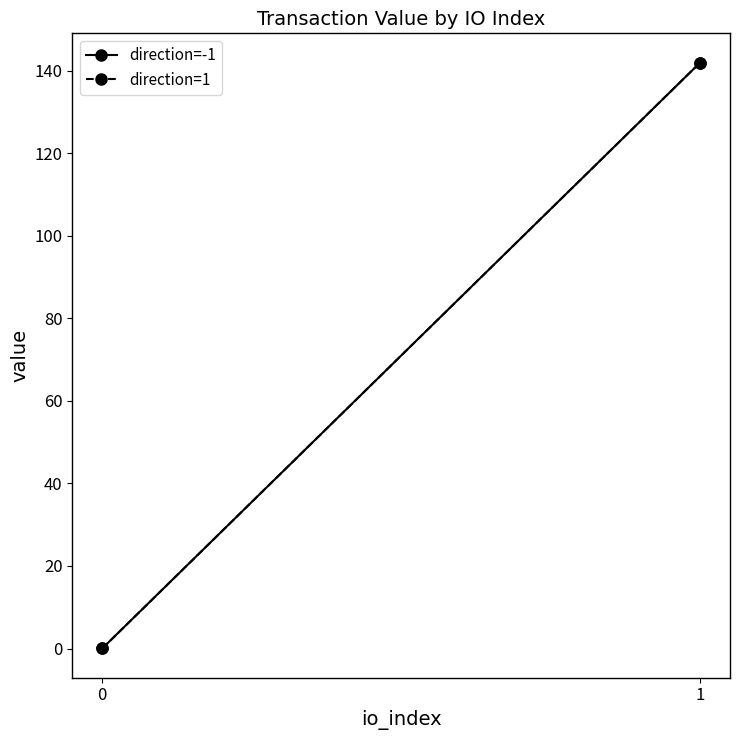

At which label does direction=1 reach its peak?

1